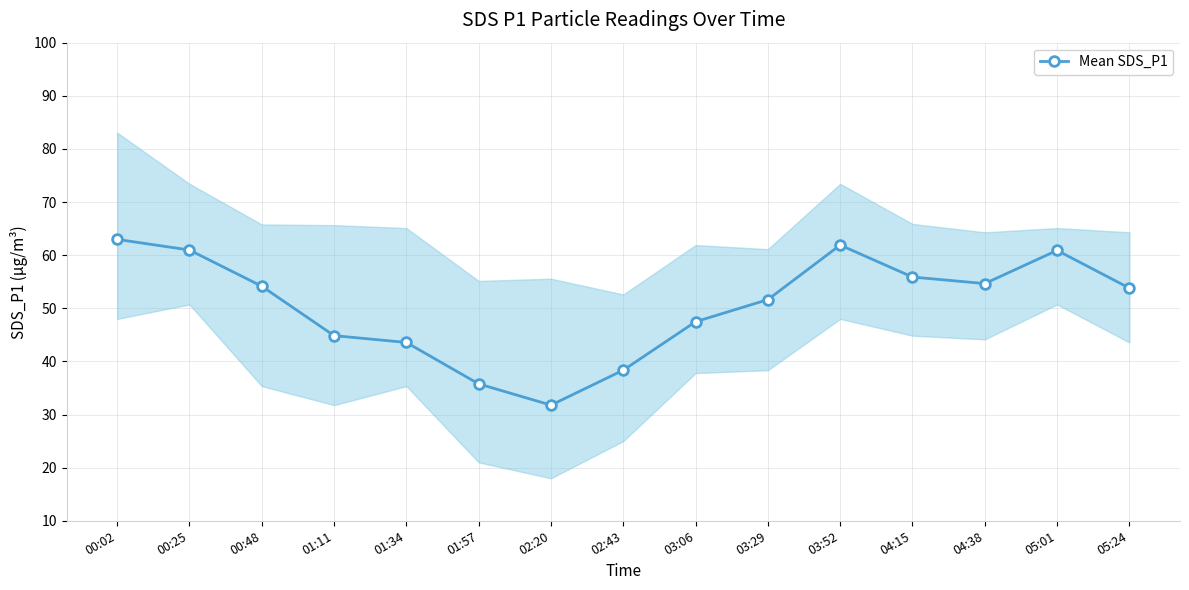

At which label is the value closest to 47?

03:06